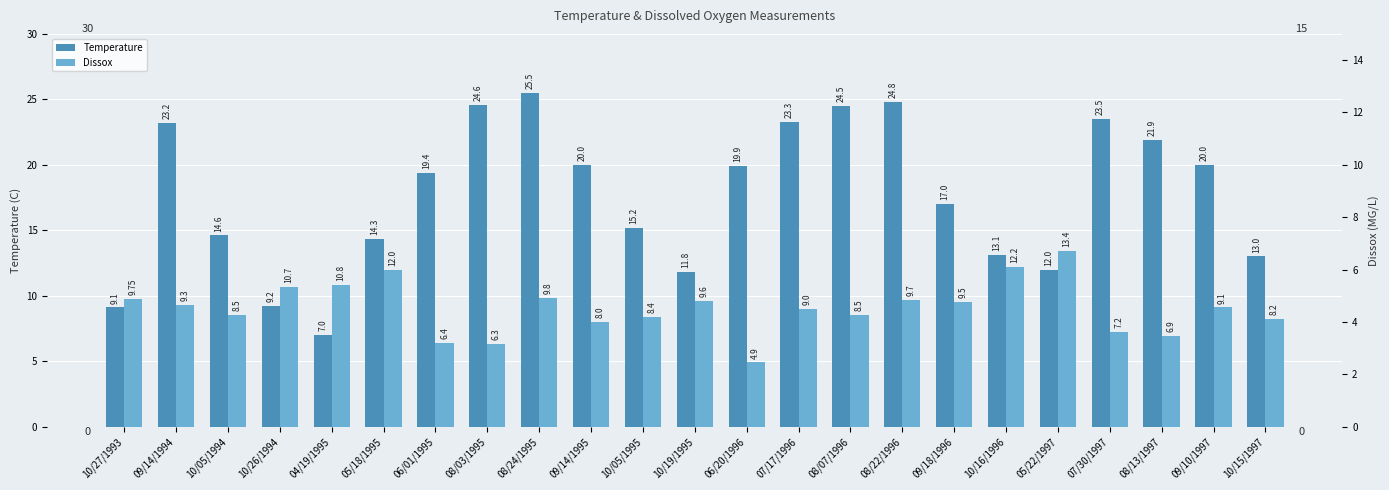

Reading right to left, transcribe all the data shown in this chart.

Temperature: 10/15/1997=13.0	09/10/1997=20.0	08/13/1997=21.9	07/30/1997=23.5	05/22/1997=12.0	10/16/1996=13.1	09/18/1996=17.0	08/22/1996=24.8	08/07/1996=24.5	07/17/1996=23.3	06/20/1996=19.9	10/19/1995=11.8	10/05/1995=15.2	09/14/1995=20.0	08/24/1995=25.5	08/03/1995=24.6	06/01/1995=19.4	05/18/1995=14.3	04/19/1995=7.0	10/26/1994=9.2	10/05/1994=14.6	09/14/1994=23.2	10/27/1993=9.1
Dissox: 10/15/1997=8.2	09/10/1997=9.1	08/13/1997=6.9	07/30/1997=7.2	05/22/1997=13.4	10/16/1996=12.2	09/18/1996=9.5	08/22/1996=9.7	08/07/1996=8.5	07/17/1996=9.0	06/20/1996=4.9	10/19/1995=9.6	10/05/1995=8.4	09/14/1995=8.0	08/24/1995=9.8	08/03/1995=6.3	06/01/1995=6.4	05/18/1995=12.0	04/19/1995=10.8	10/26/1994=10.7	10/05/1994=8.5	09/14/1994=9.3	10/27/1993=9.8